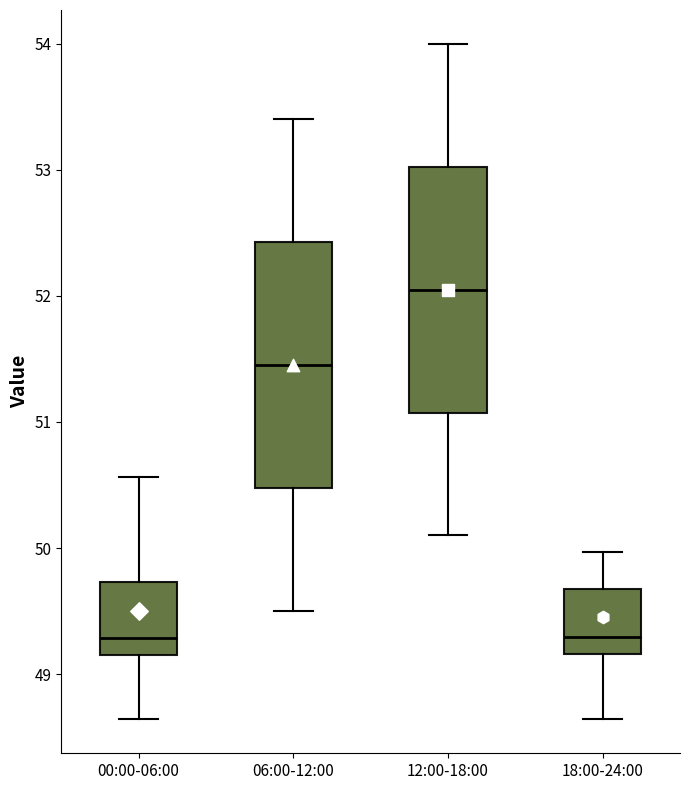

Reading left to right, transcribe this box plot: for each box, give where its median line is, the range the box spans, and where its two whiskers end, as read against the y-axis. The values are not printed on the chart, so give them approximately, as read against the axis.

00:00-06:00: median 49.3, box 49.2 to 49.7, whiskers 48.6 to 50.6
06:00-12:00: median 51.5, box 50.5 to 52.4, whiskers 49.5 to 53.4
12:00-18:00: median 52.1, box 51.1 to 53.0, whiskers 50.1 to 54.0
18:00-24:00: median 49.3, box 49.2 to 49.7, whiskers 48.6 to 50.0